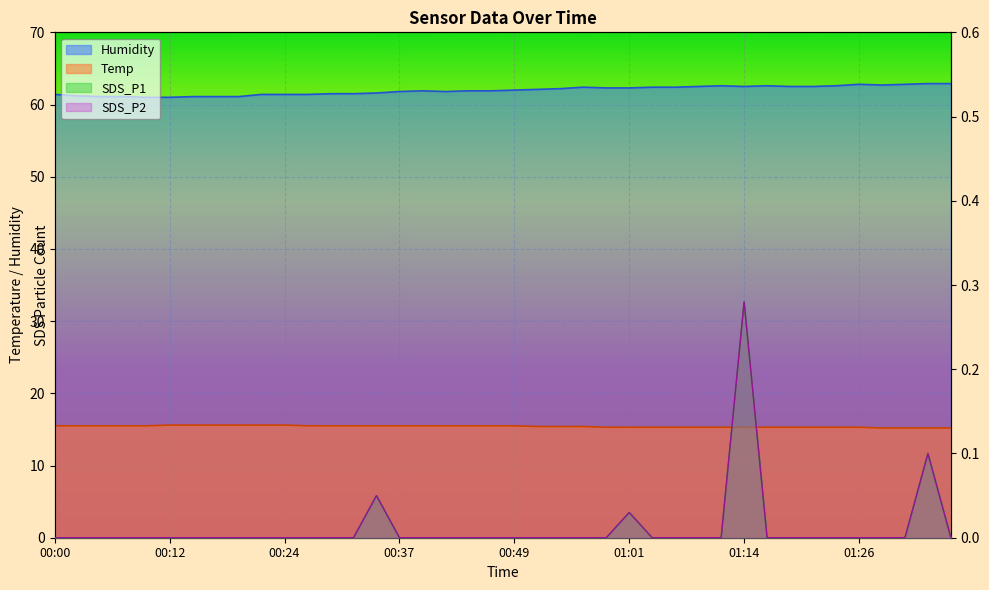

What is the label of the 16th point from the left?

00:37